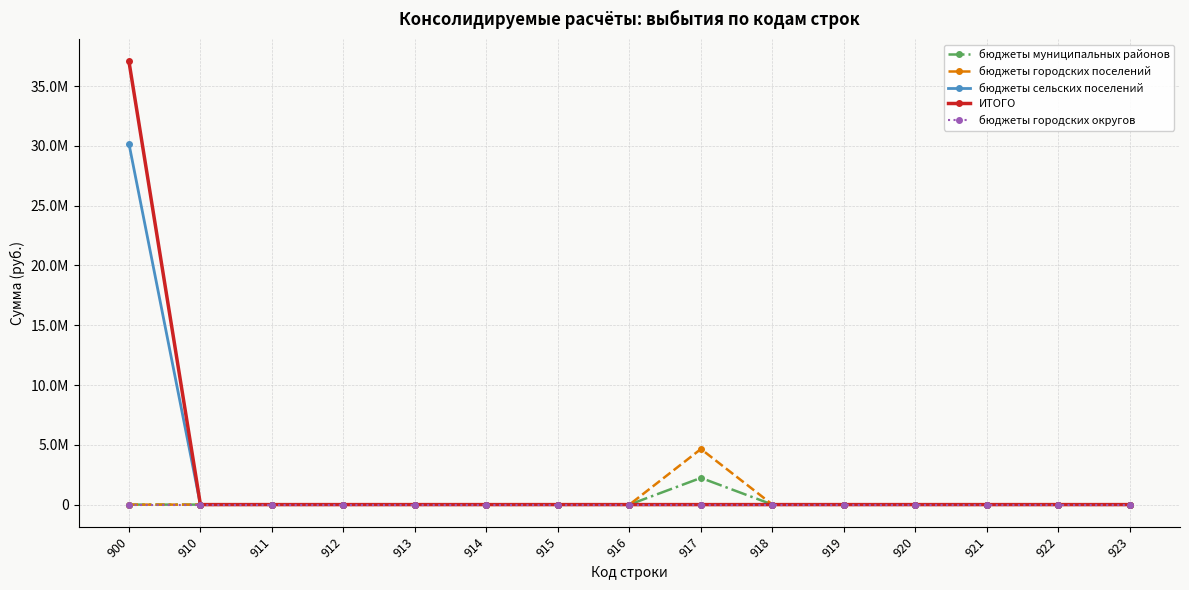

Between 911 and 921, which is larger?

911